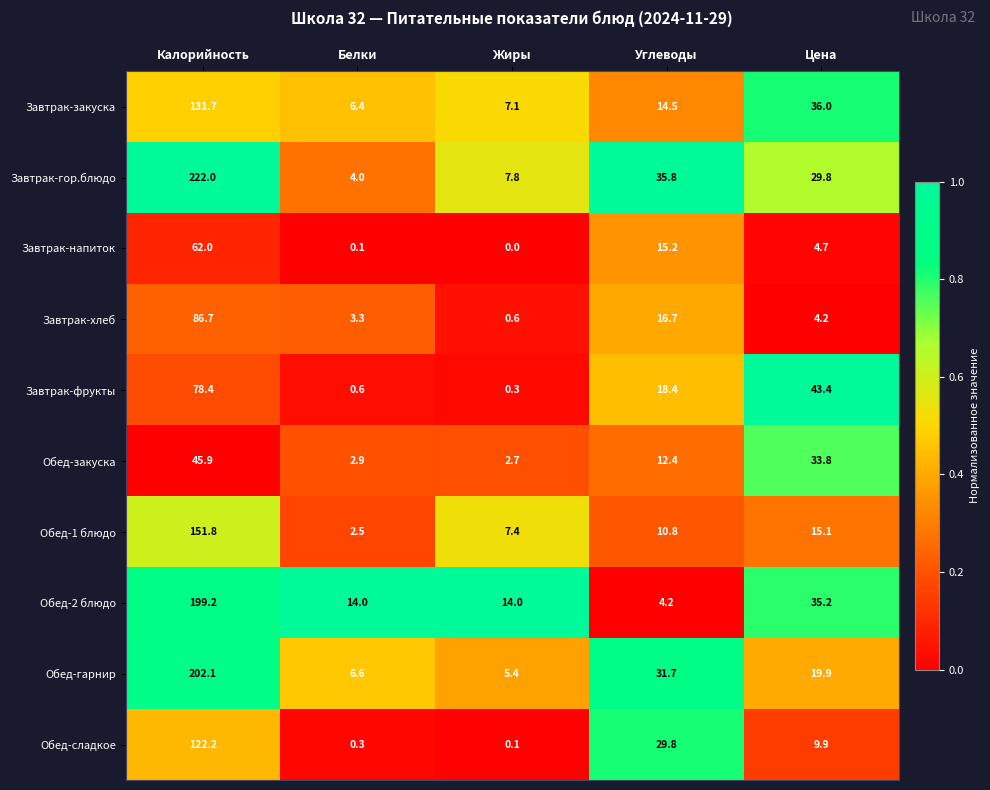

What is the approximate value of Обед-1 блюдо at Жиры?

7.4